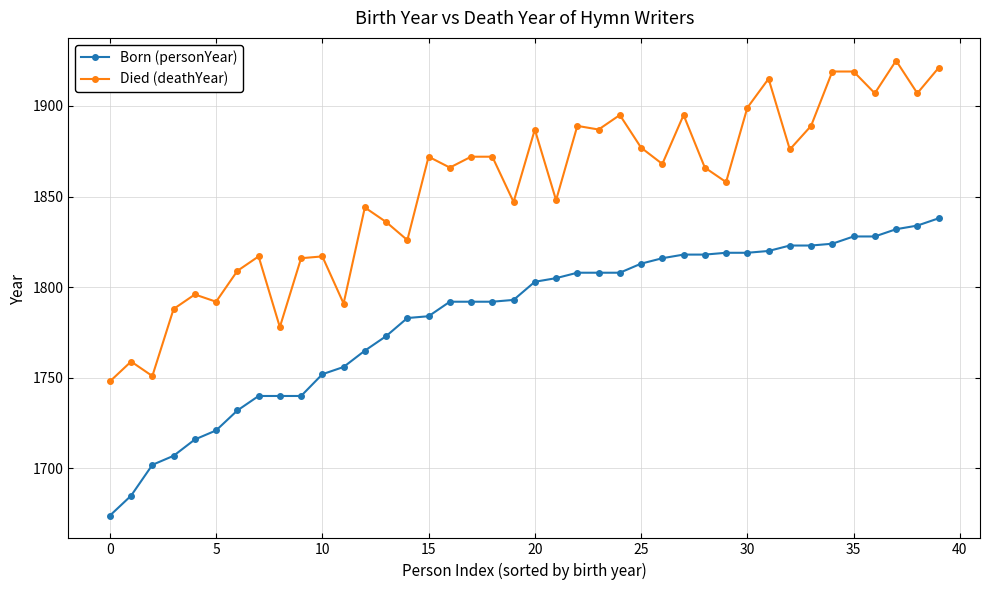

Does the chart have visible grid lines?

Yes